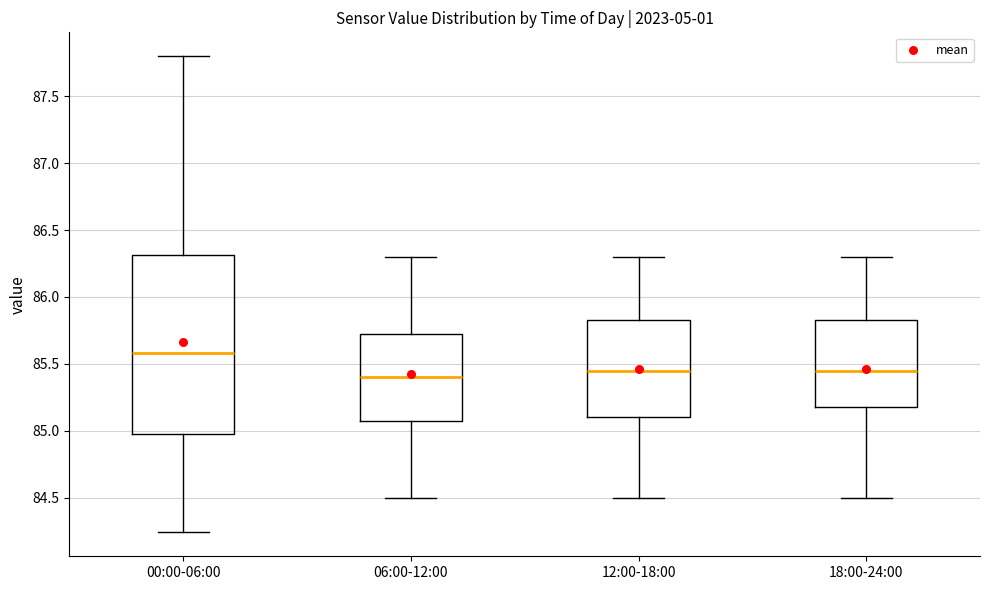

Reading left to right, transcribe this box plot: for each box, give where its median line is, the range the box spans, and where its two whiskers end, as read against the y-axis. The values are not printed on the chart, so give them approximately, as read against the axis.

00:00-06:00: median 85.60, box 84.95 to 86.30, whiskers 84.25 to 87.80
06:00-12:00: median 85.40, box 85.10 to 85.75, whiskers 84.50 to 86.30
12:00-18:00: median 85.45, box 85.10 to 85.85, whiskers 84.50 to 86.30
18:00-24:00: median 85.45, box 85.20 to 85.85, whiskers 84.50 to 86.30